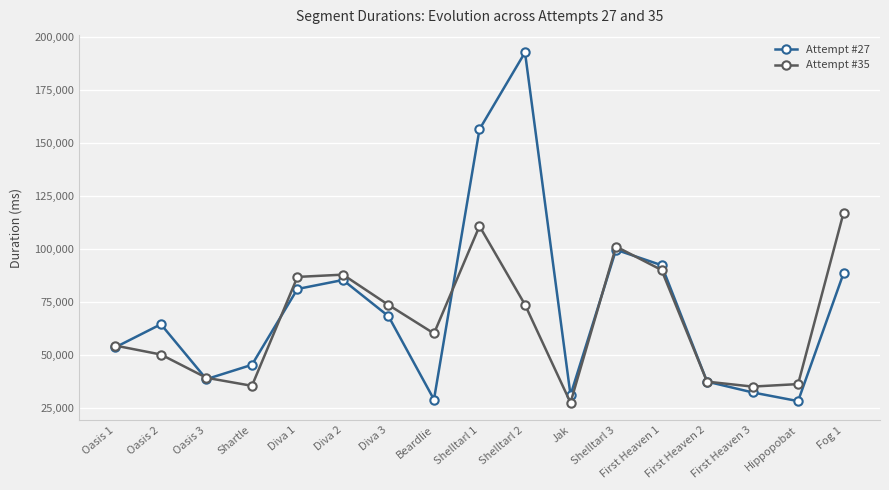

What is the total value across all series at First Heaven 1?

182287